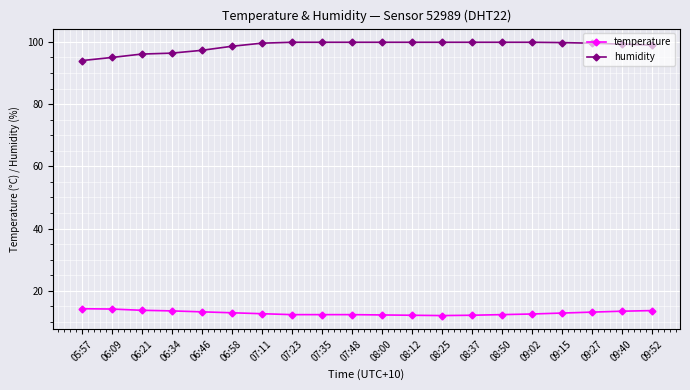

What is the label of the 6th point from the left?

06:58